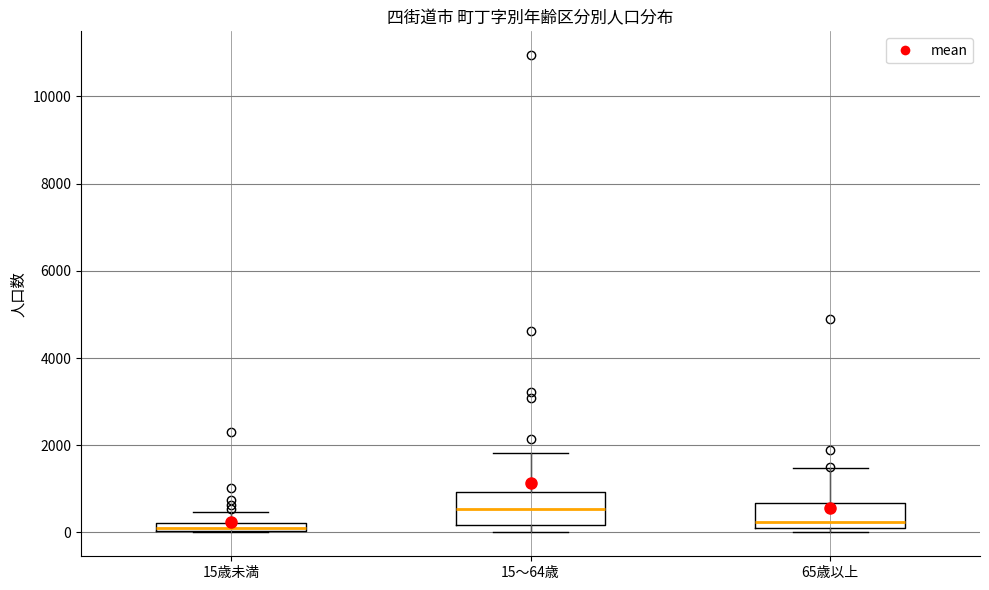

Where is the lower edge of the box for 15～64歳 on the y-axis? The values are not printed on the chart, so give them approximately, as read against the axis.

200